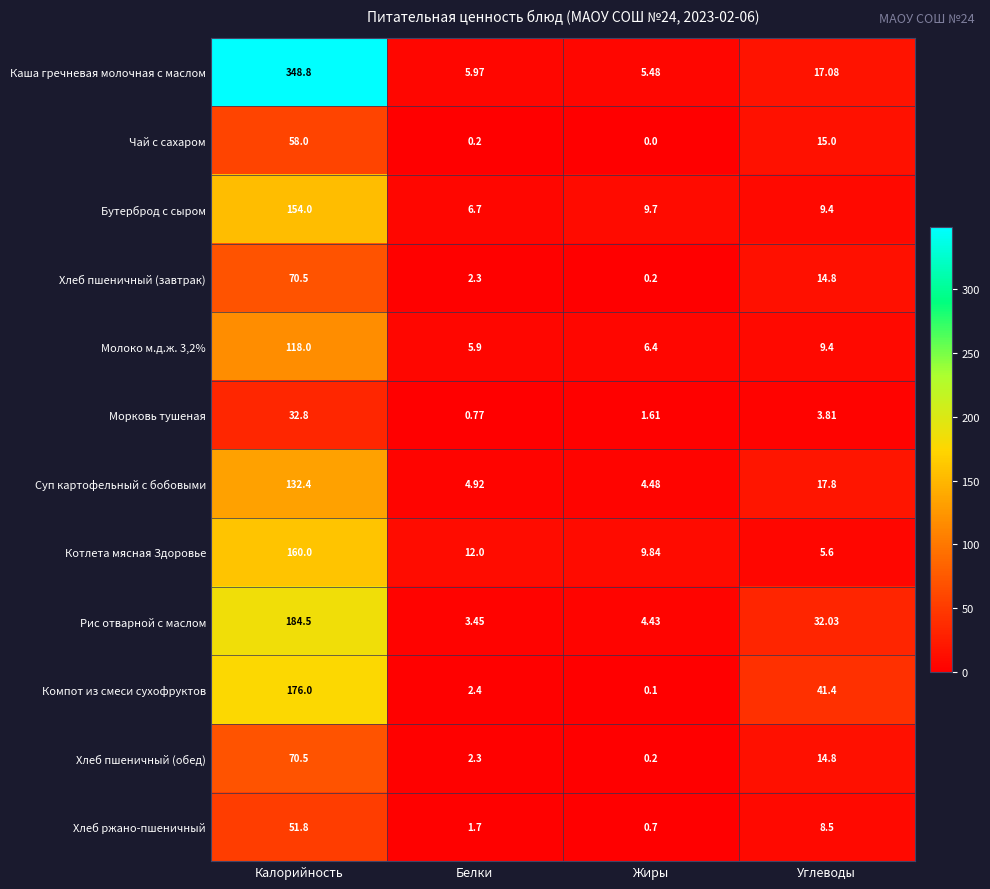

Where is Морковь тушеная nearest to the value 16?

Углеводы